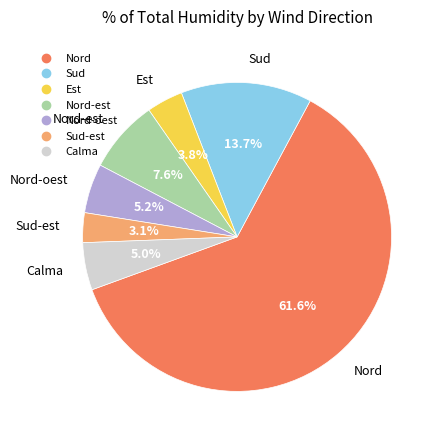

Does any single category account for the majority?

Yes